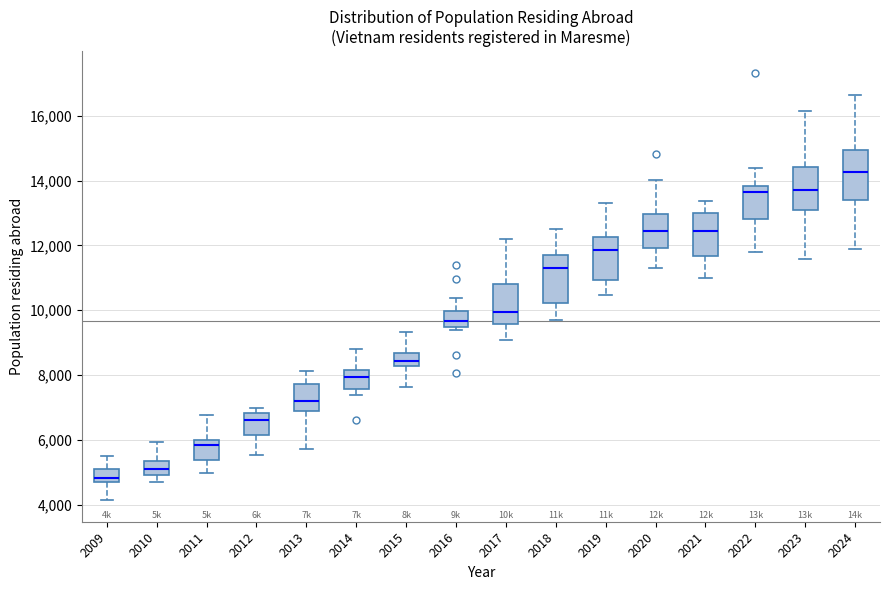

Where is the upper edge of the box at x = 2018 on the y-axis? The values are not printed on the chart, so give them approximately, as read against the axis.

11600